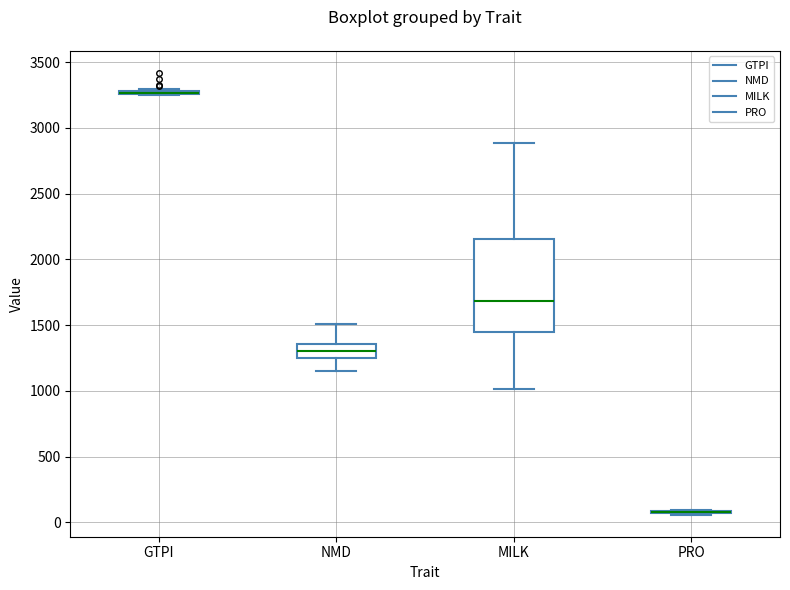

Which box is the tallest, from its lower edge to its upper edge?

MILK